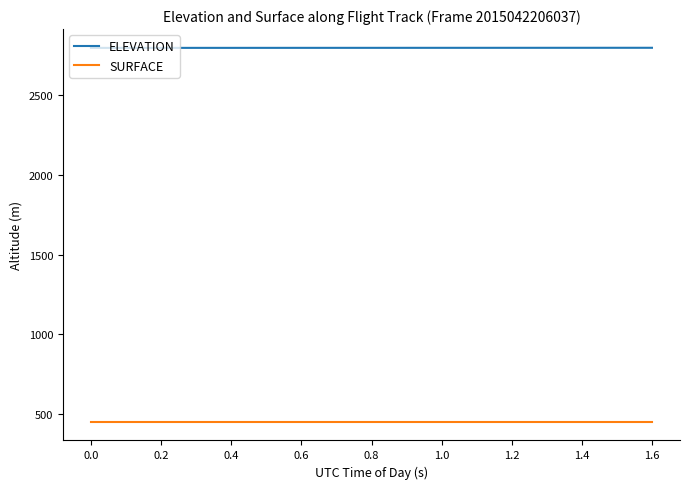

True or false: SURFACE and ELEVATION intersect in this chart.

False